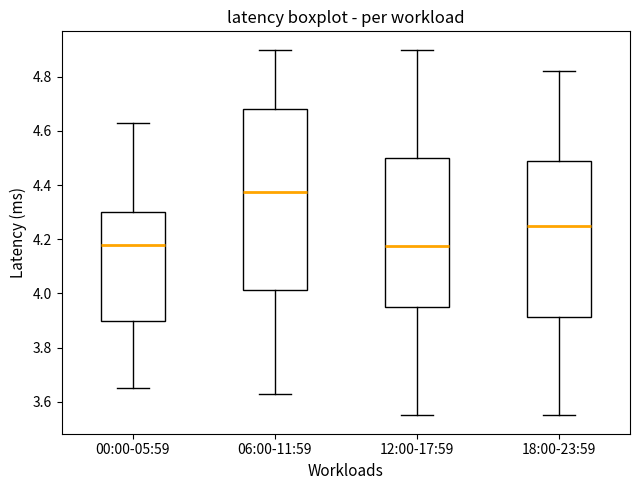

Where does the lower whisker of the box for 18:00-23:59 end on the y-axis? The values are not printed on the chart, so give them approximately, as read against the axis.

3.56